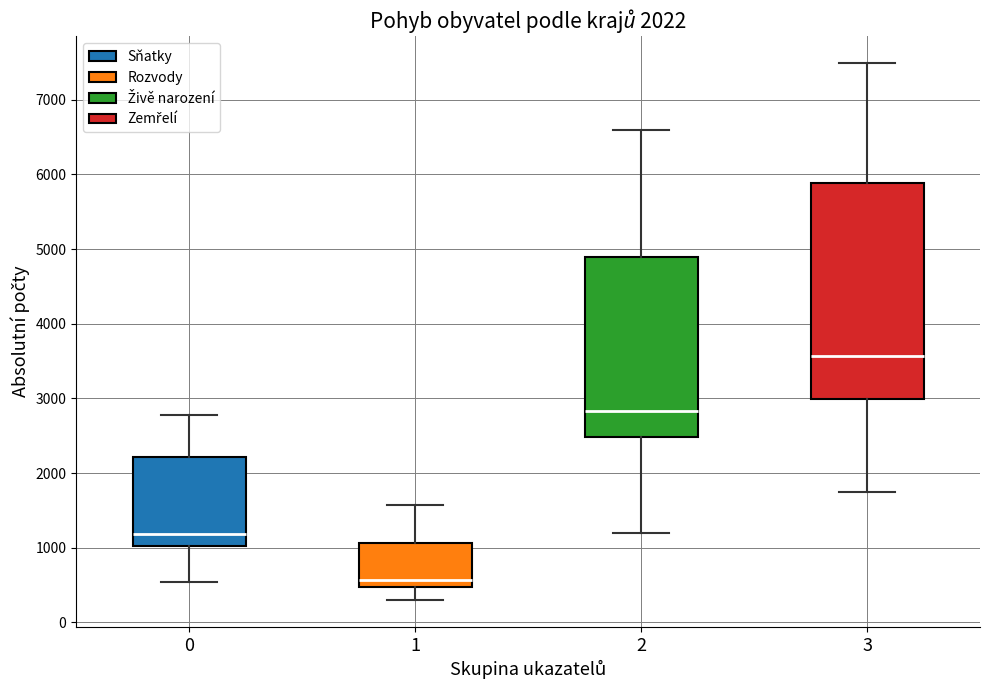

Which box's median line is the highest?

3